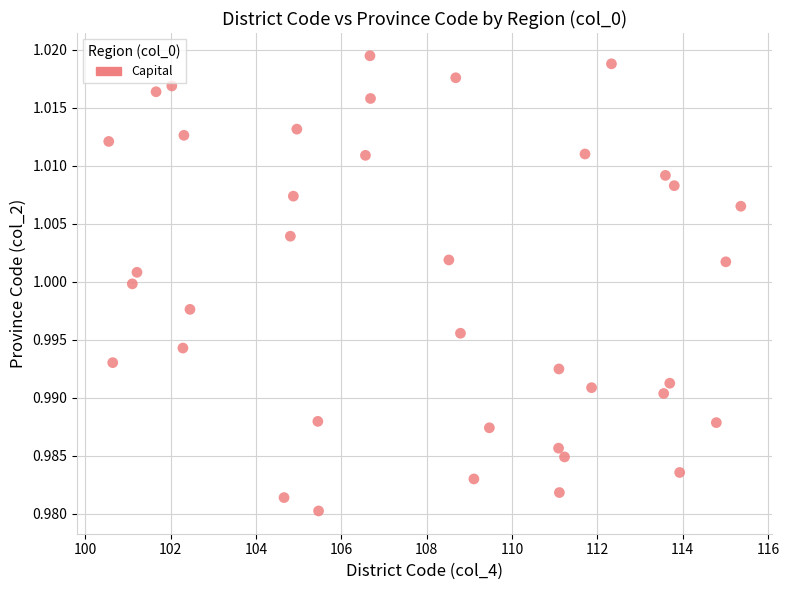

What is the range of X values (max minus min)?

14.8